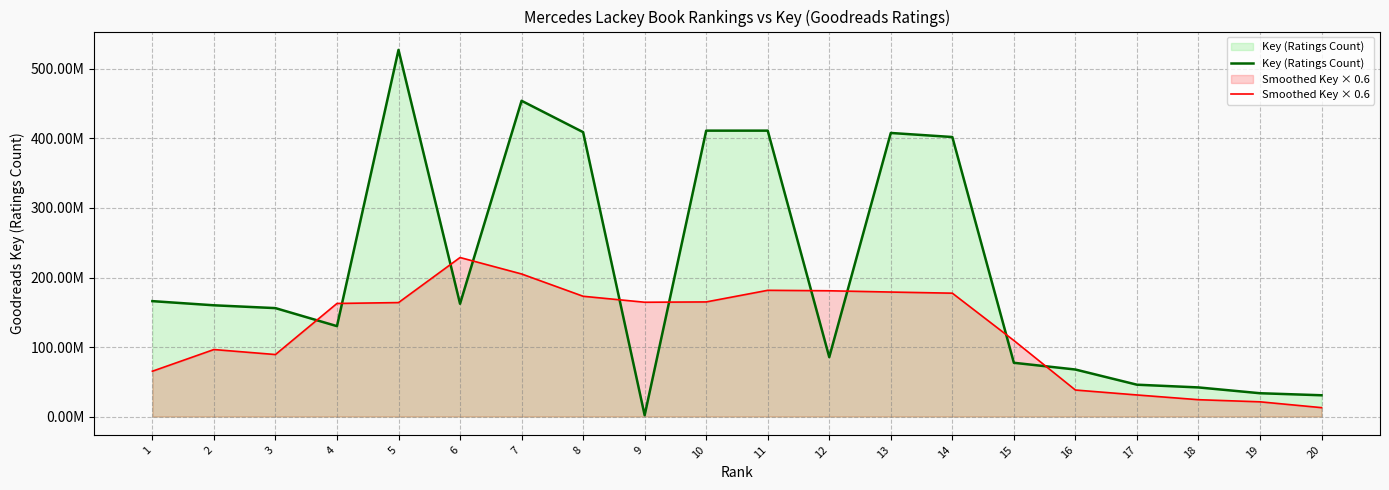

True or false: Key (Ratings Count) has more than 1 interior local peaks.

True